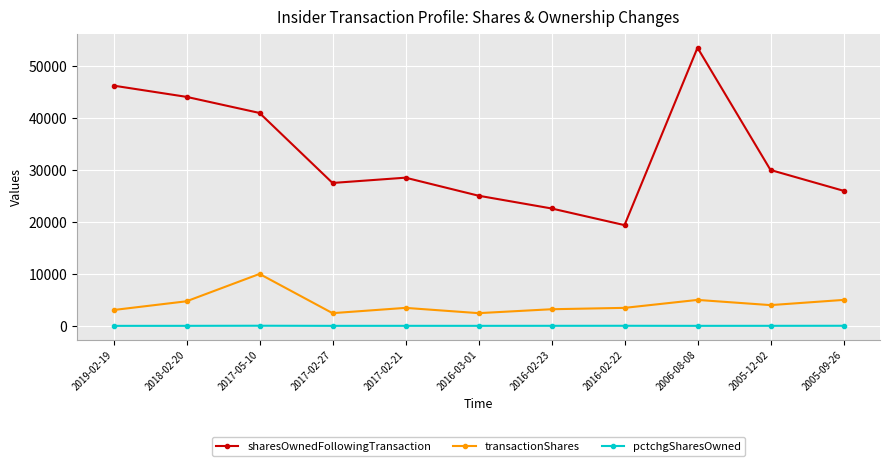

Rank the series by their maximum value, from highest to lowest.

sharesOwnedFollowingTransaction, transactionShares, pctchgSharesOwned